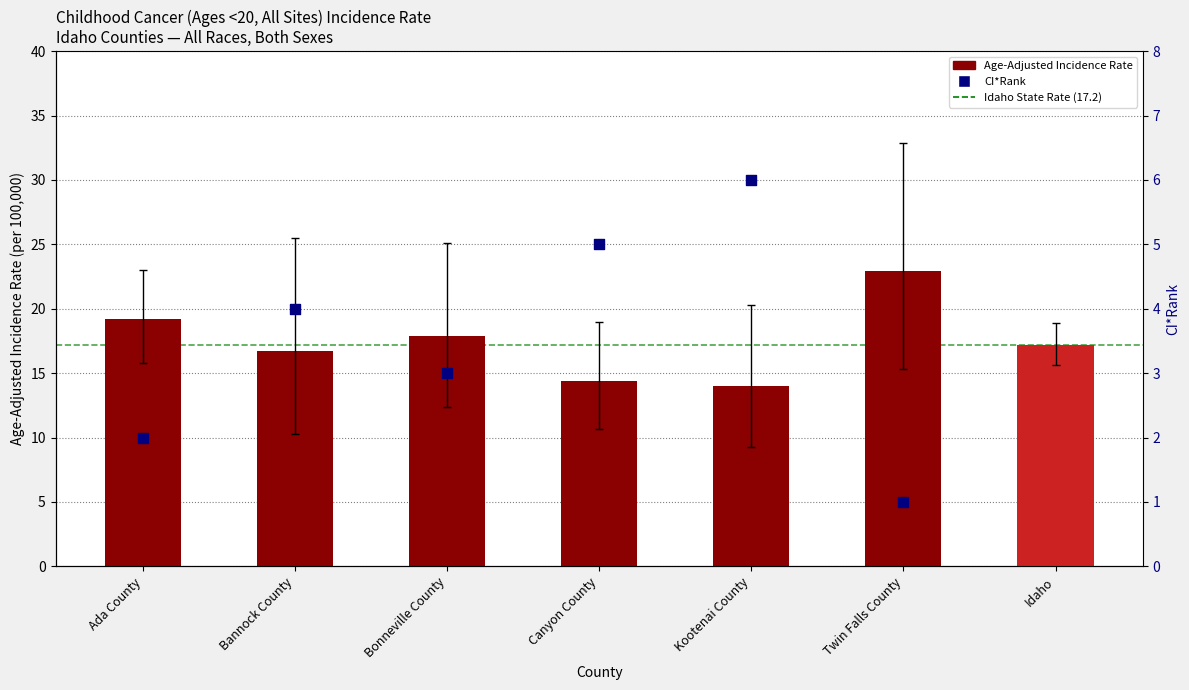

Which series reaches the maximum Y coordinate?

Upper 95% CI